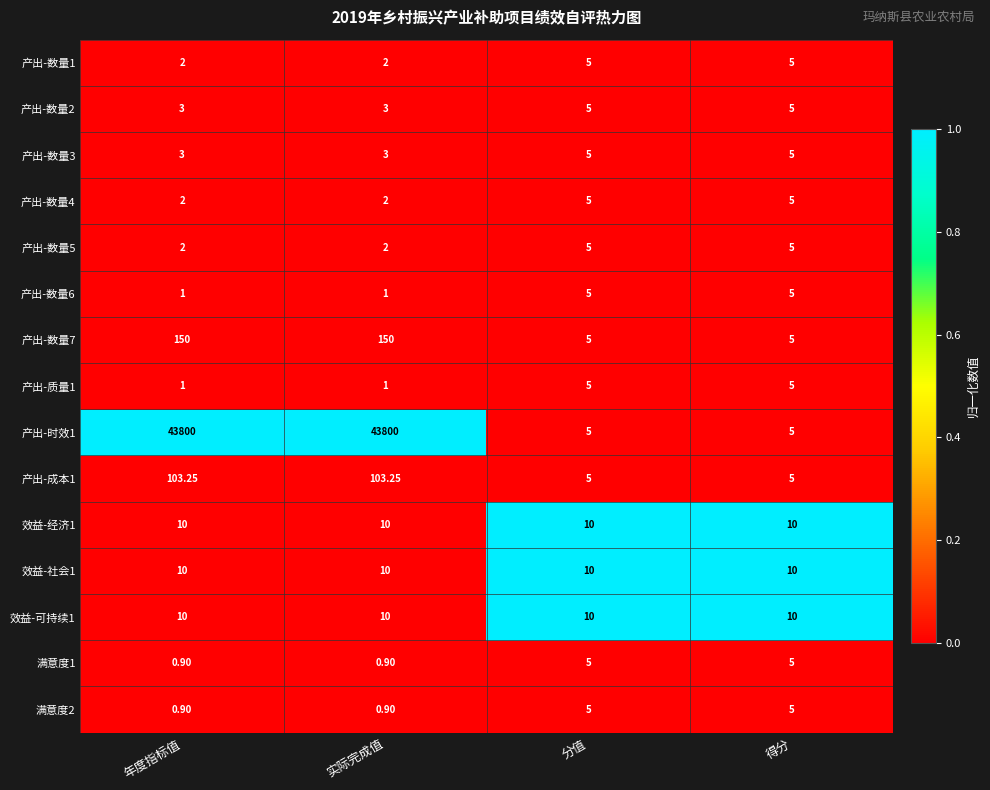

Is the value of 产出-数量5 at 实际完成值 greater than the value of 效益-经济1 at 实际完成值?

No